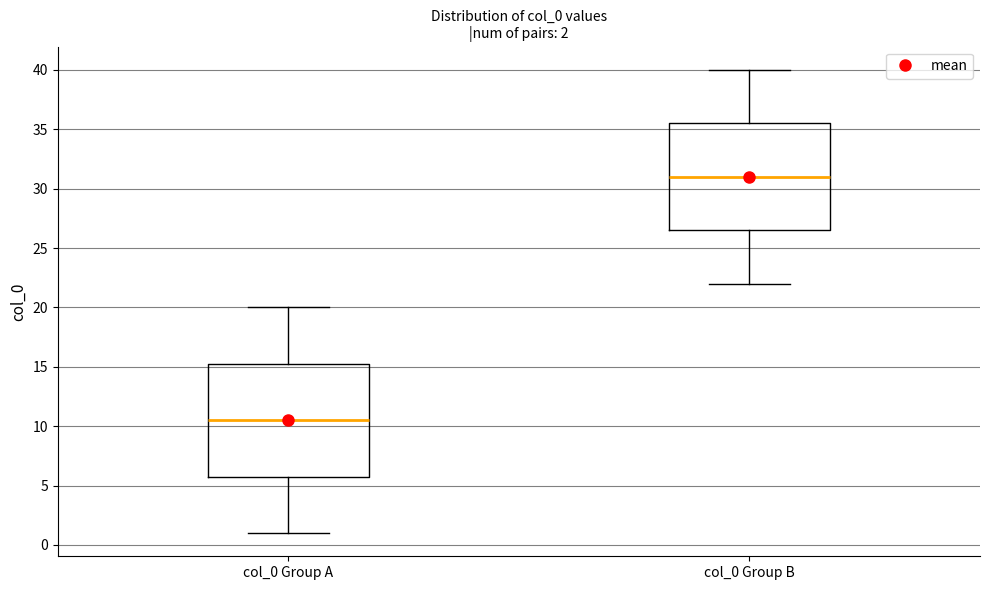

Which box's median line is the highest?

col_0 Group B